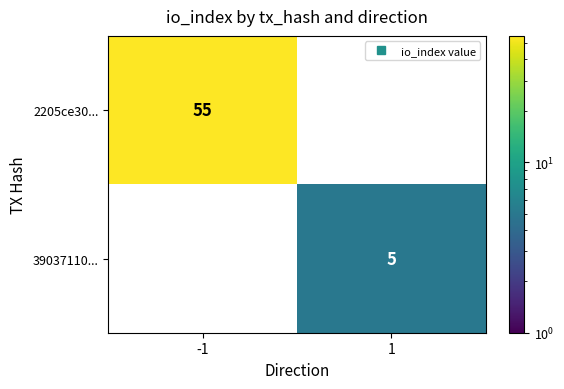

List the series in order of their overall mean, highest first.

2205ce30..., 39037110...